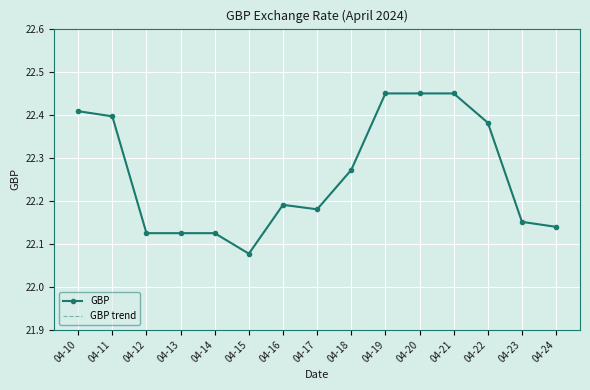

How many GBP trend values are between 22 and 23?

15